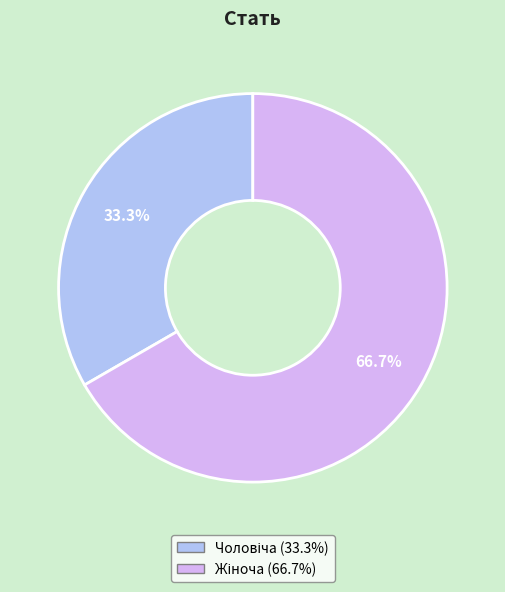

Count the number of slices in the pie.

2